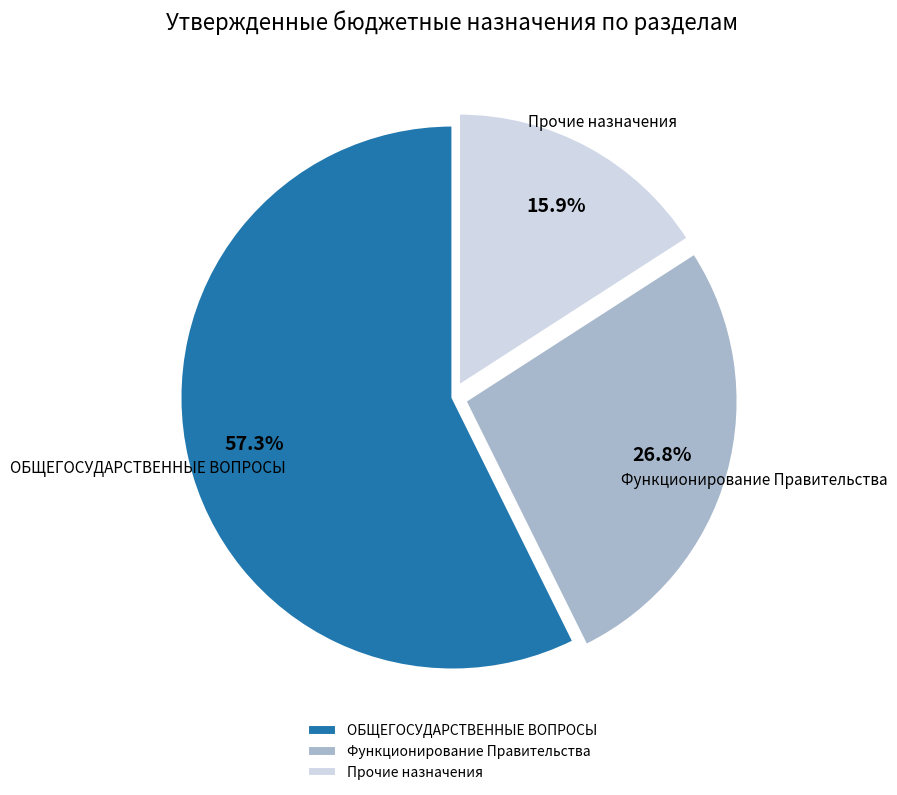

Rank the categories by value from highest to lowest.

ОБЩЕГОСУДАРСТВЕННЫЕ ВОПРОСЫ, Функционирование Правительства, Прочие назначения